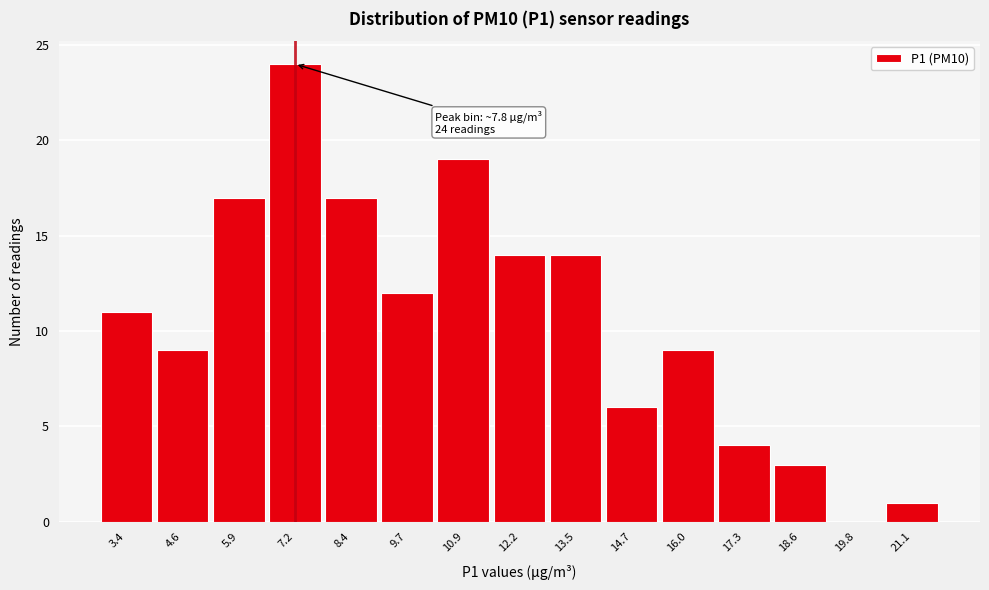

Reading left to right, what are all the values shown in this chart?

3.4=11	4.6=9	5.9=17	7.2=24	8.4=17	9.7=12	10.9=19	12.2=14	13.5=14	14.7=6	16.0=9	17.3=4	18.6=3	19.8=0	21.1=1